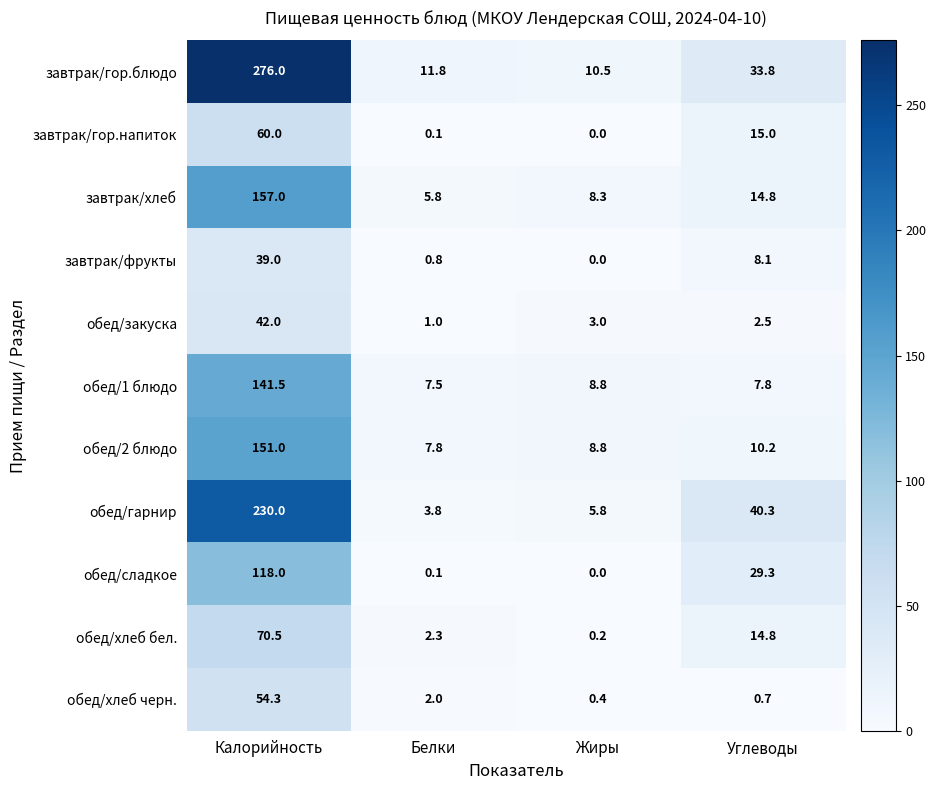

Is it true that завтрак/гор.блюдо equals 4.9 at Жиры?

False